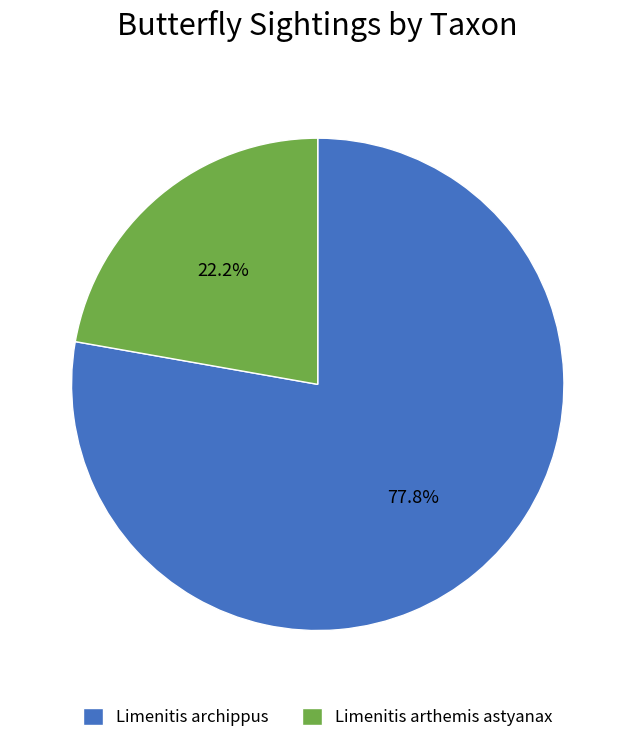

How many slices are in this pie chart?

2